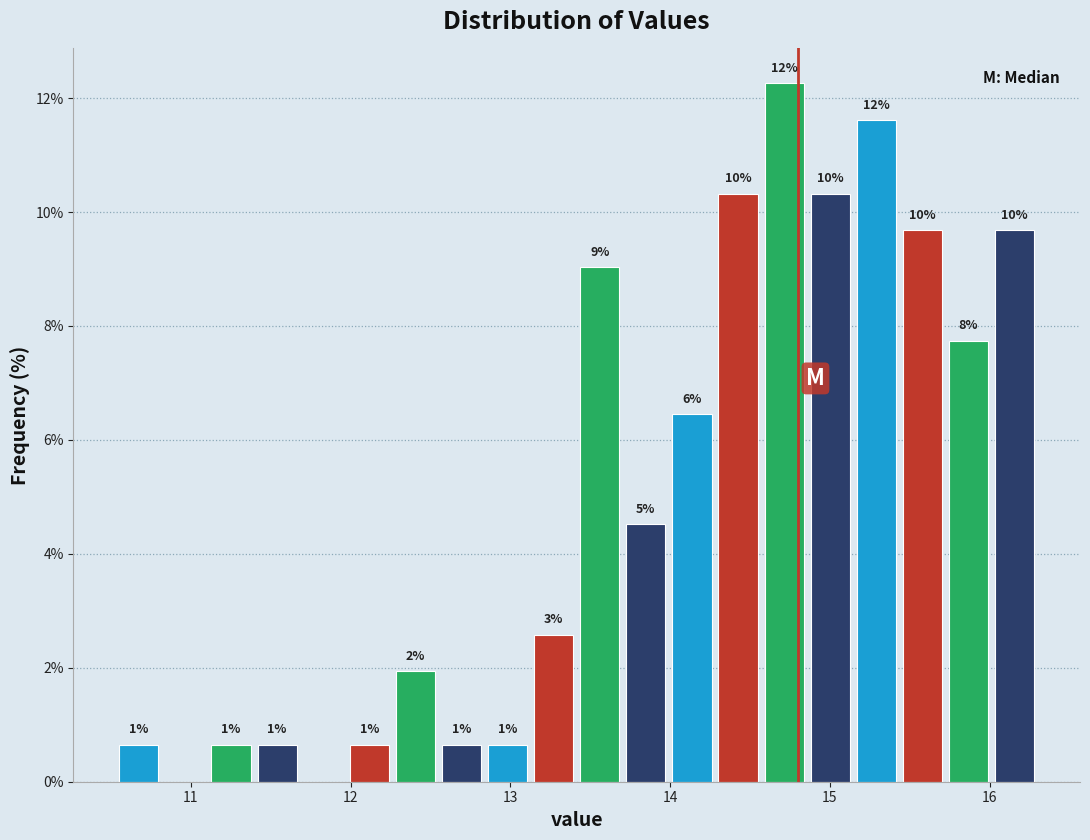

Around what value on the x-axis is the tallest bar? Give the approximate position of its centre, as read against the axis.

14.7